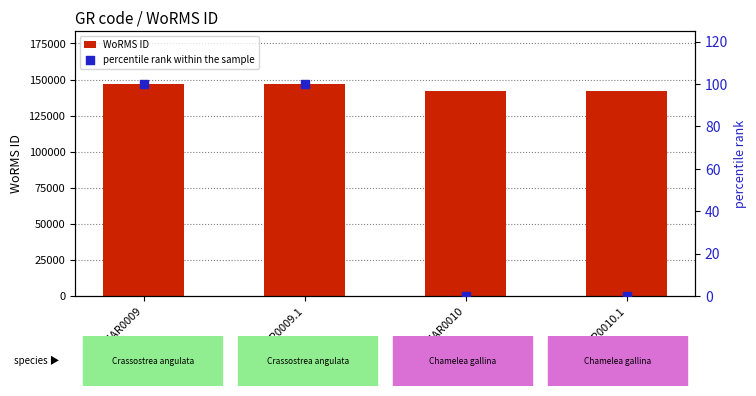

What are all the series names shown in the legend?

WoRMS ID, percentile rank within the sample